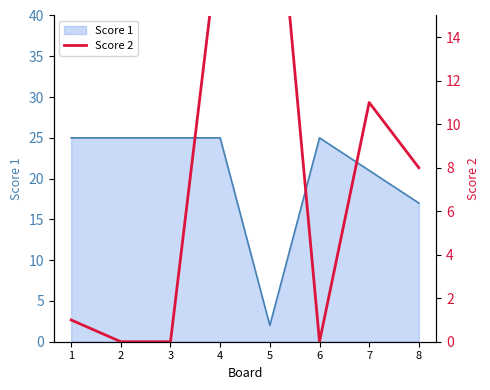

At which category does the chart reach its minimum across all series?

2